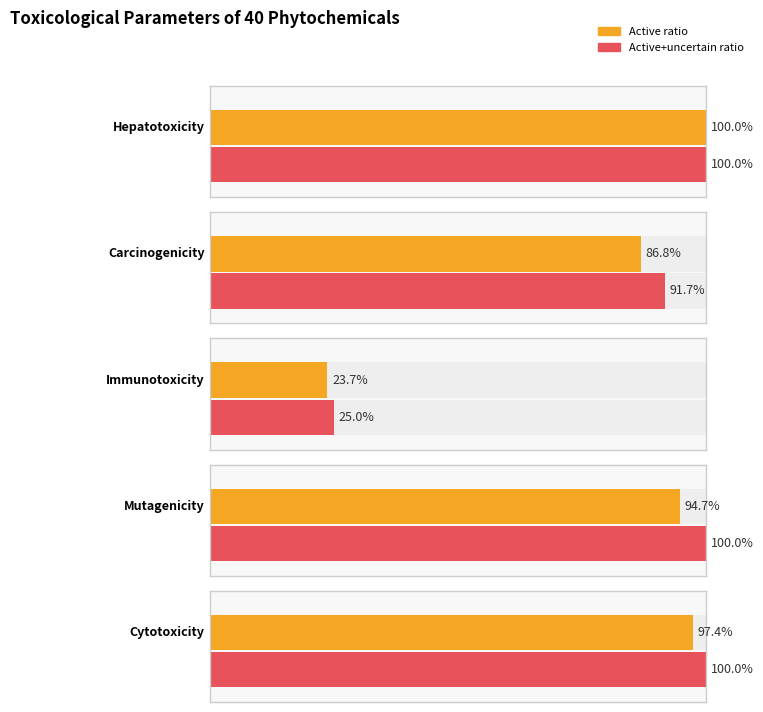

What is the average value of the Hepatotoxicity series?

1